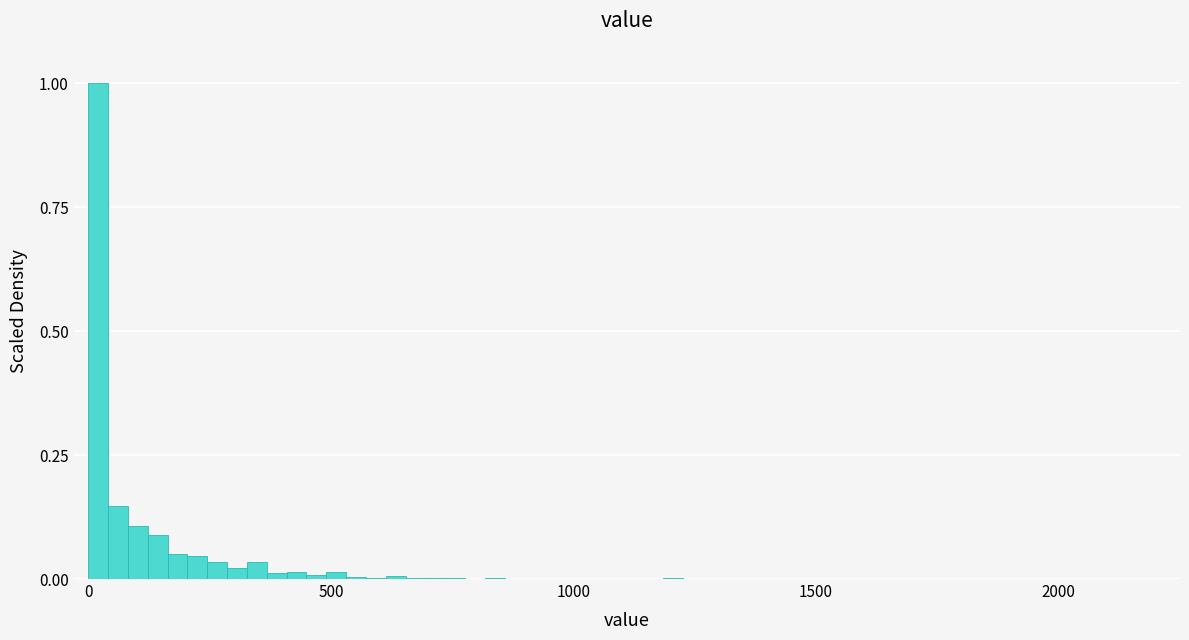

Read against the x-axis, roughly where is the centre of the tallest bar?

0